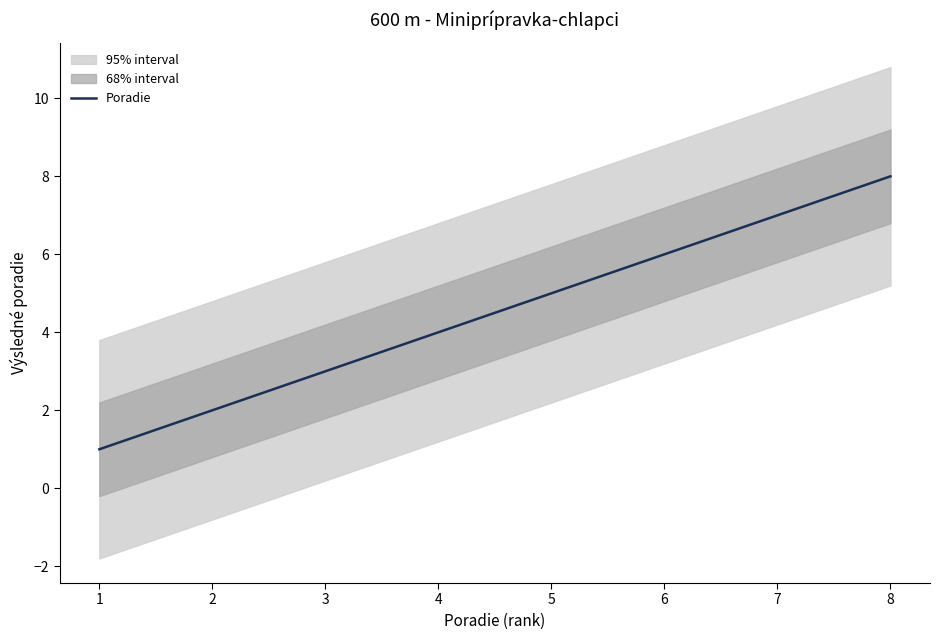

What is the difference between the second highest and minimum values?

6